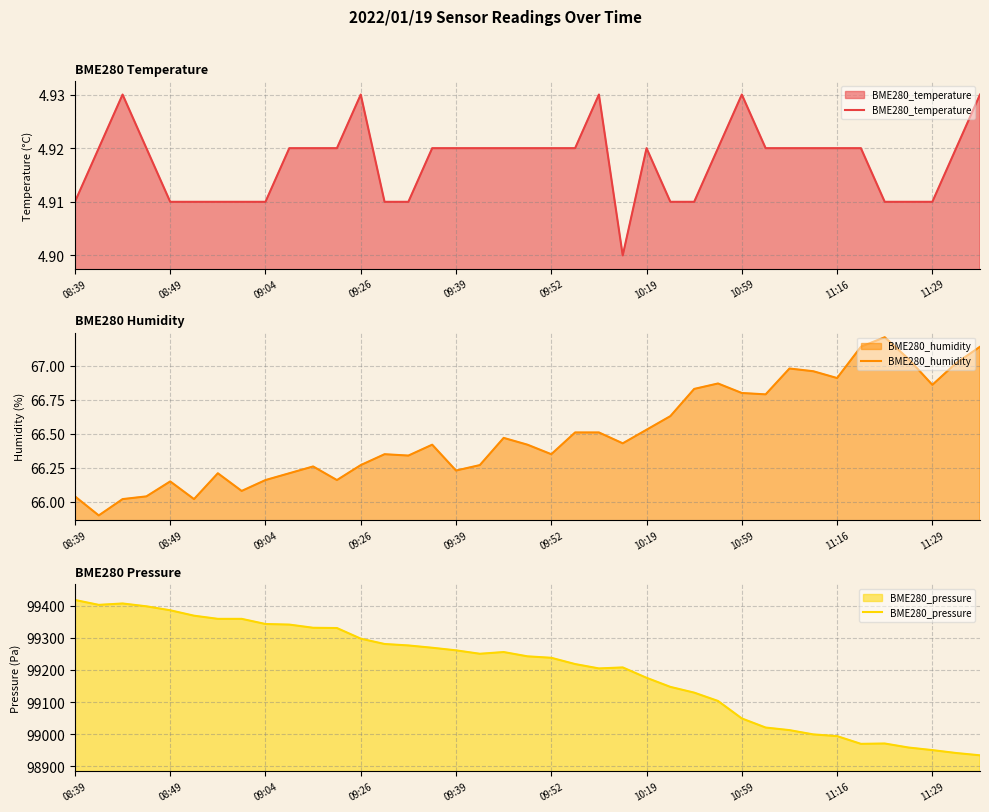

What is the highest value of the BME280_humidity series?

67.2